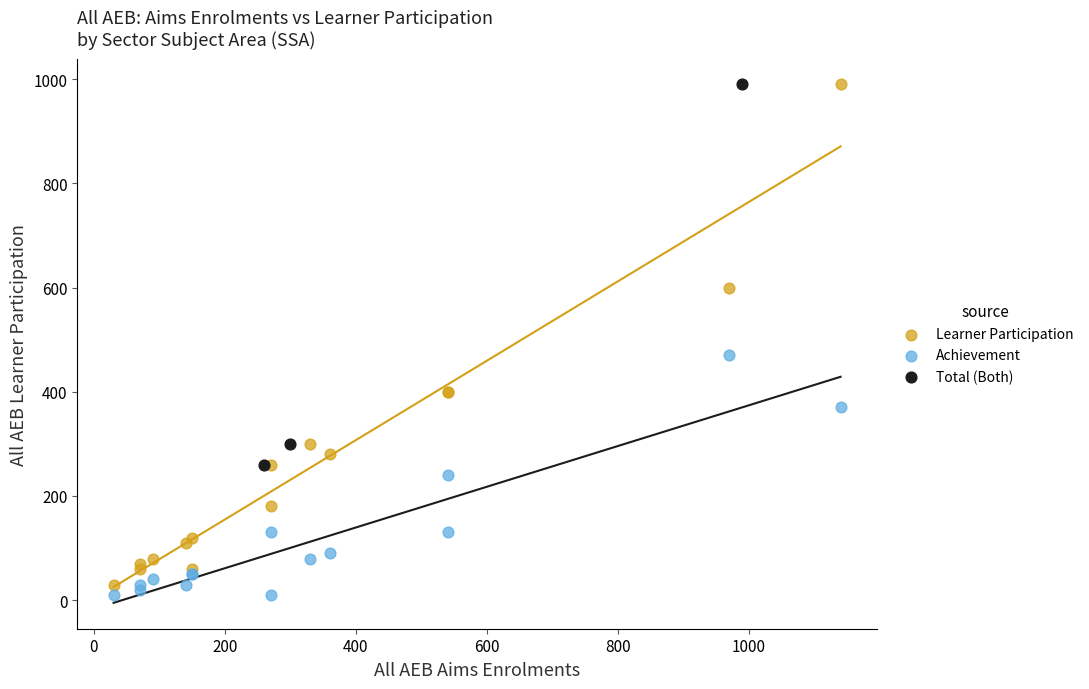

Which series has the widest spread of Y values?

Learner Participation